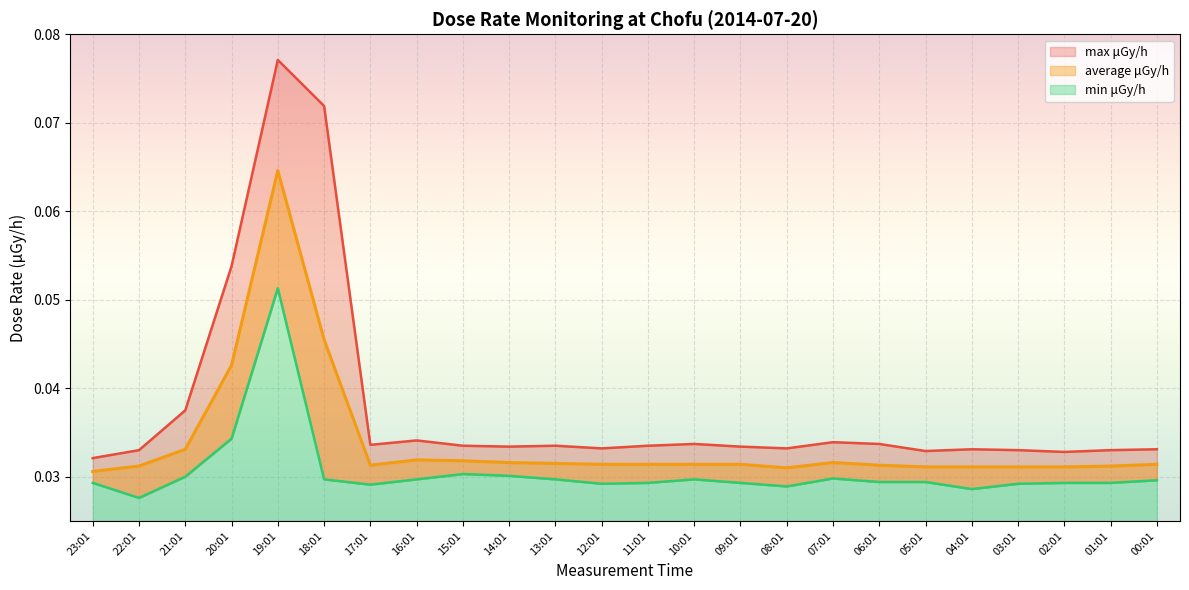

How many interior local peaks does the average μGy/h series have?

3